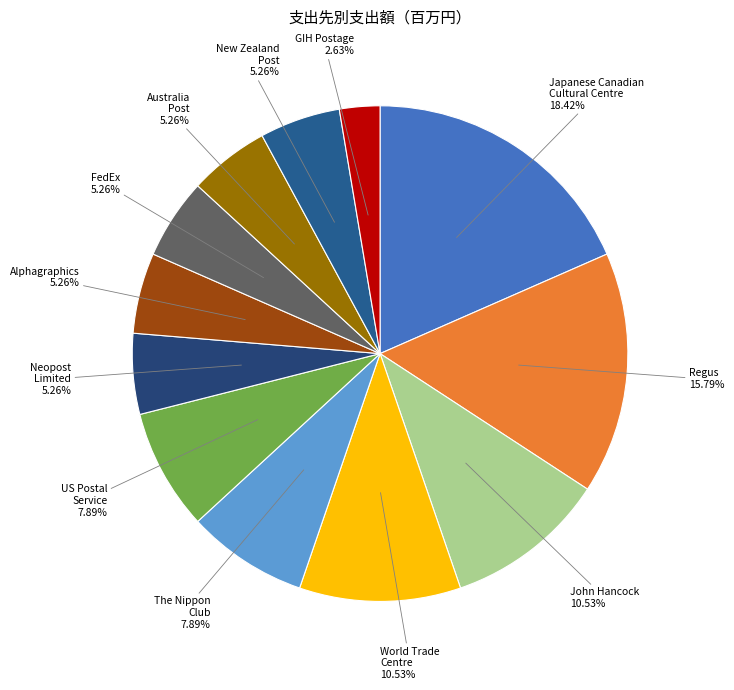

To the nearest percent, what portion does John Hancock represent?

11%